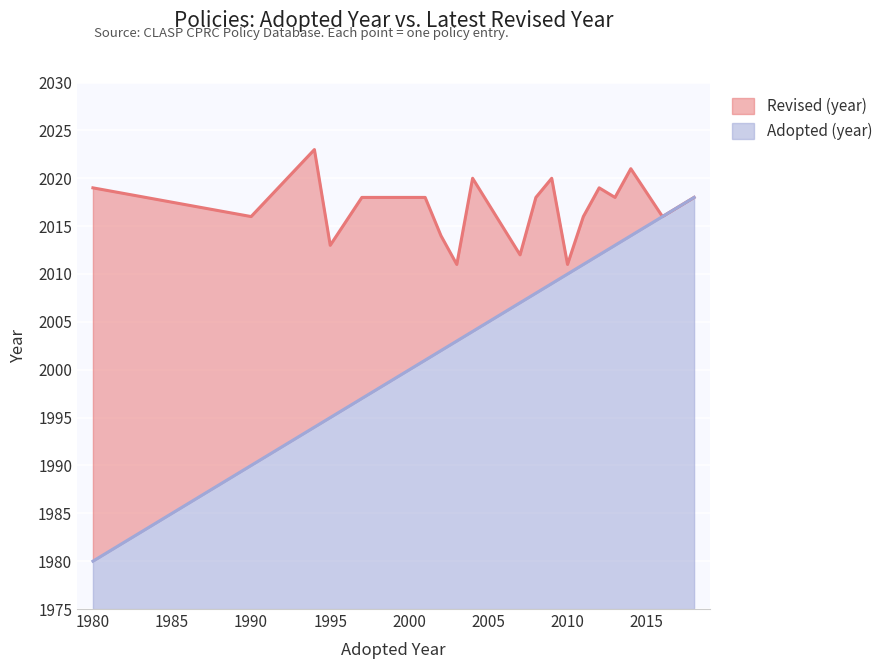

Does the chart display data point markers on the line(s)?

No